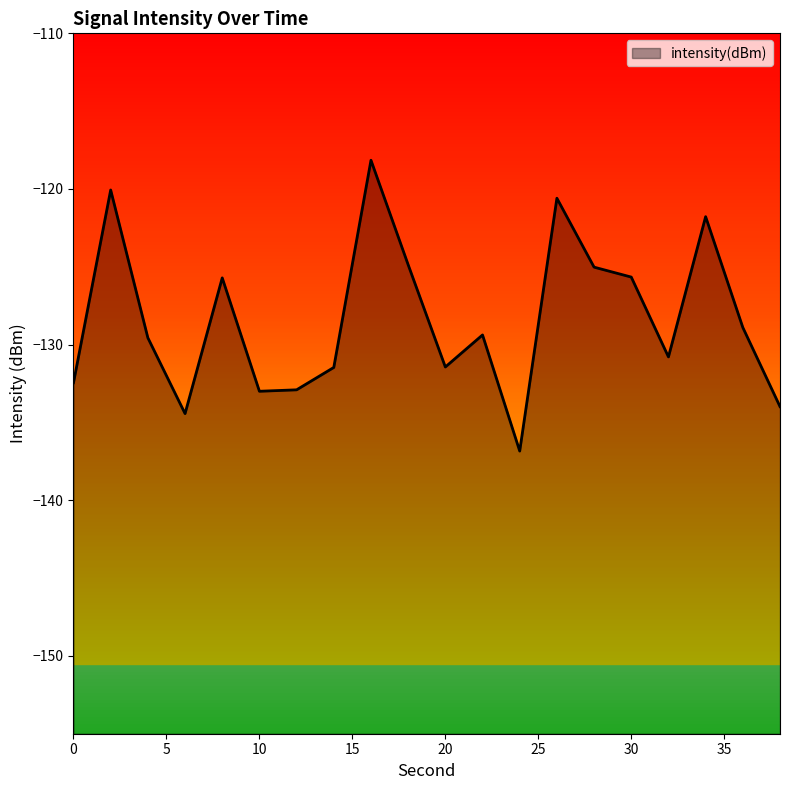

How many distinct data groups are displayed?

1